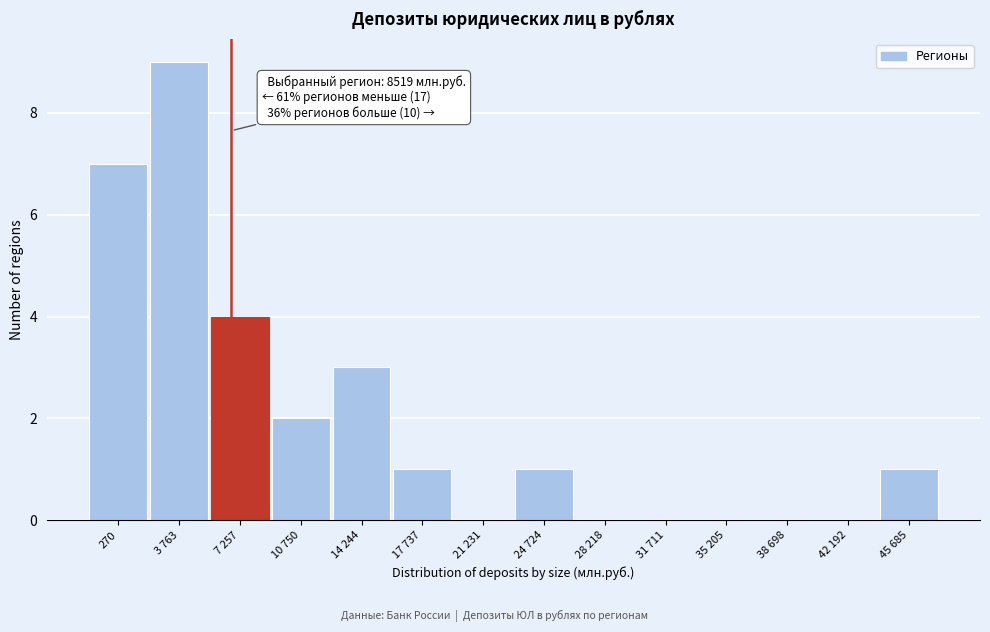

Reading left to right, extract all data points from this chart.

270=7	3 763=9	7 257=4	10 750=2	14 244=3	17 737=1	21 231=0	24 724=1	28 218=0	31 711=0	35 205=0	38 698=0	42 192=0	45 685=1